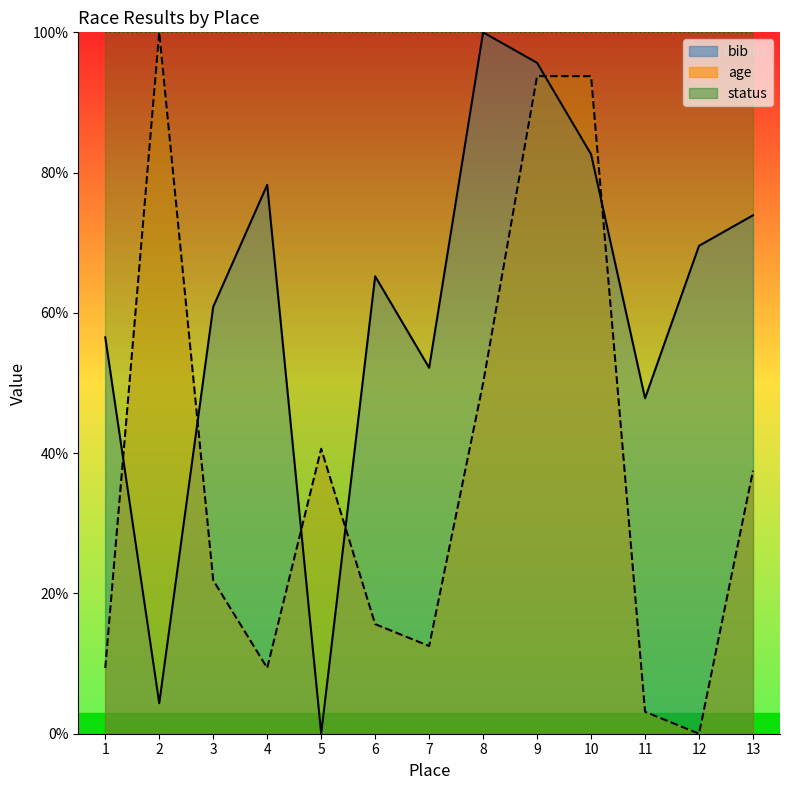

How many times do age and bib cross each other?

6